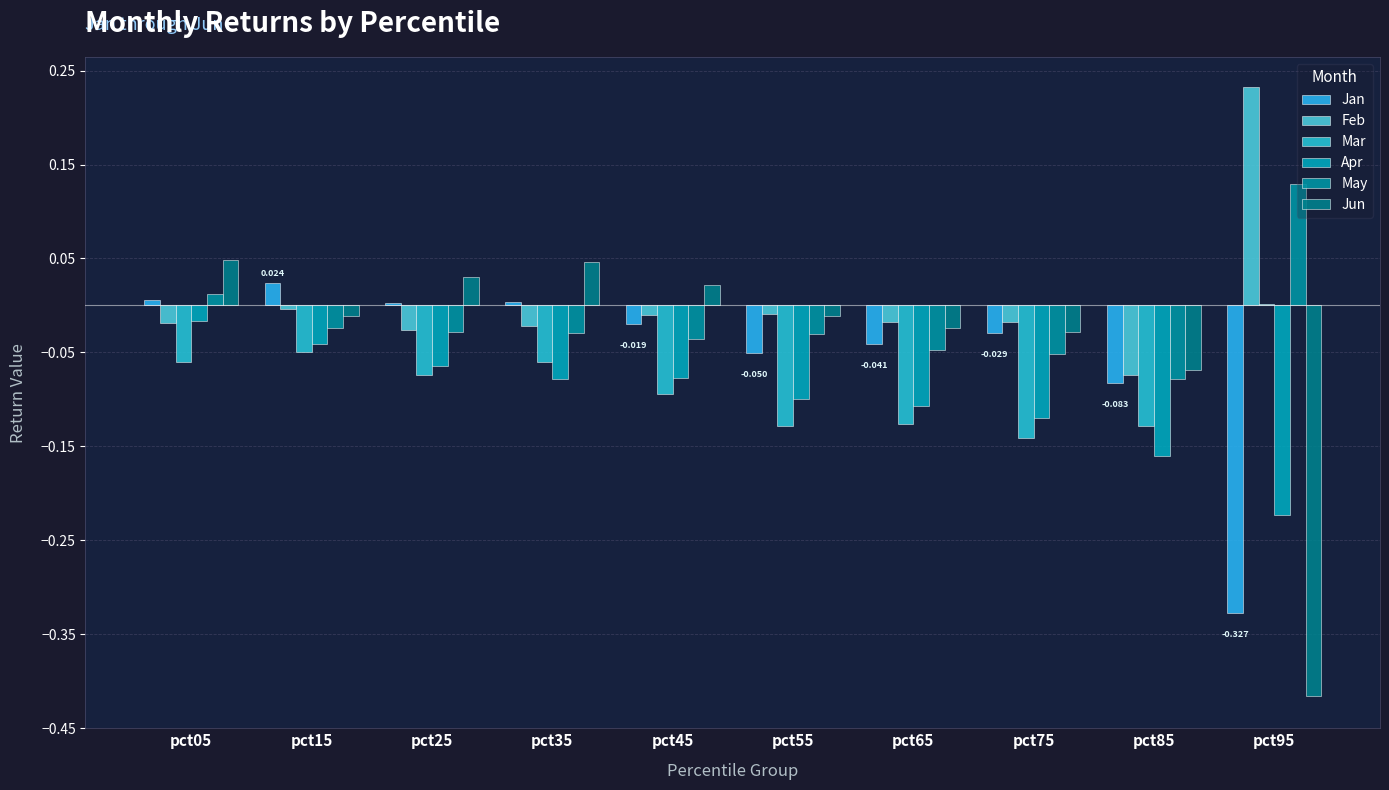

What is the total value across all series at pct75?

-0.4